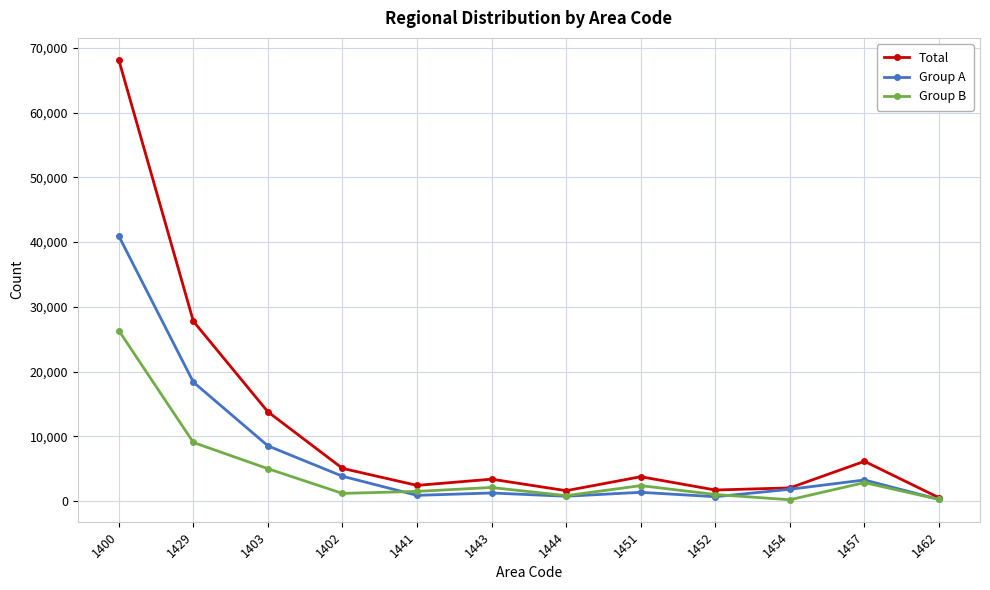

How many values in the Group A series are below 1817?

6